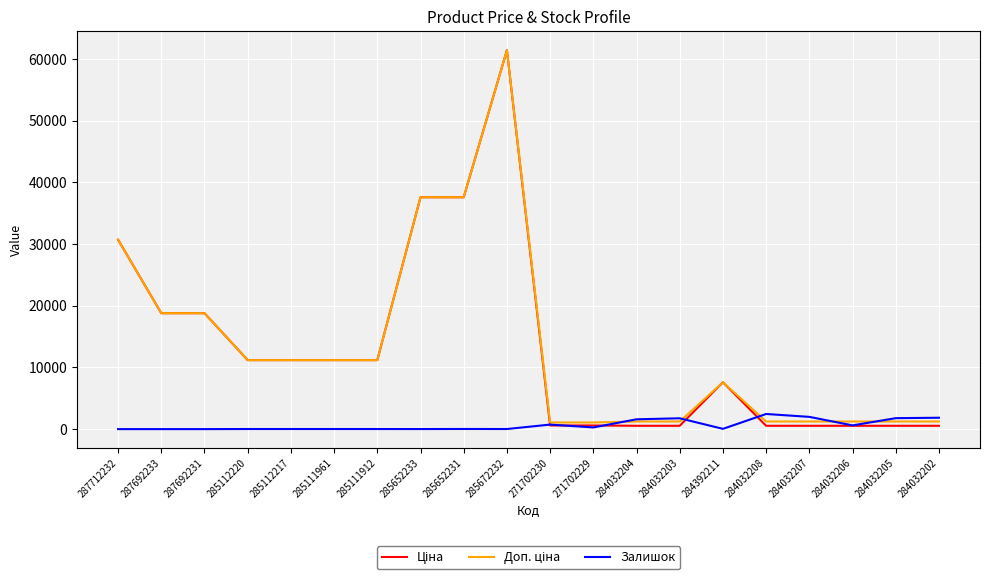

How many lines are shown in the chart?

3